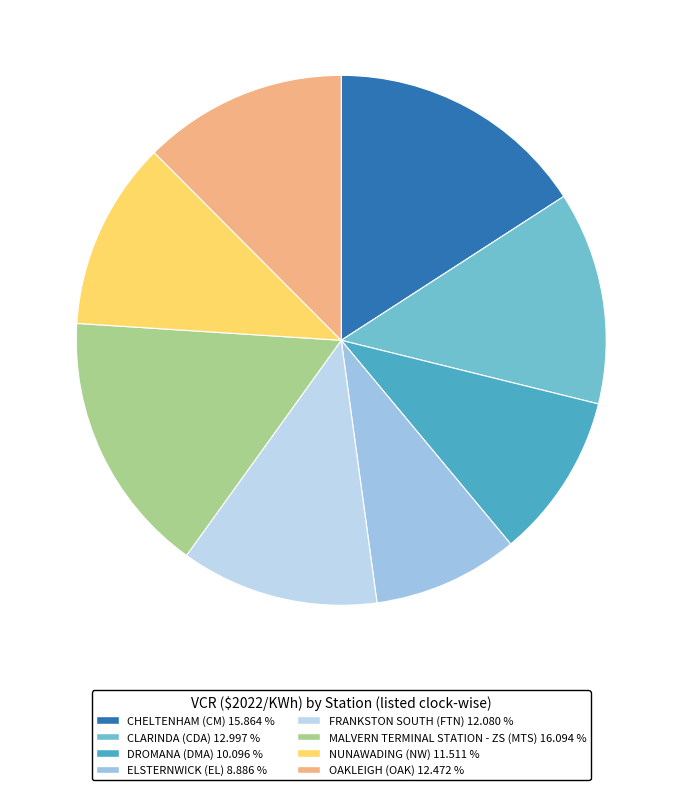

Does any single category account for the majority?

No